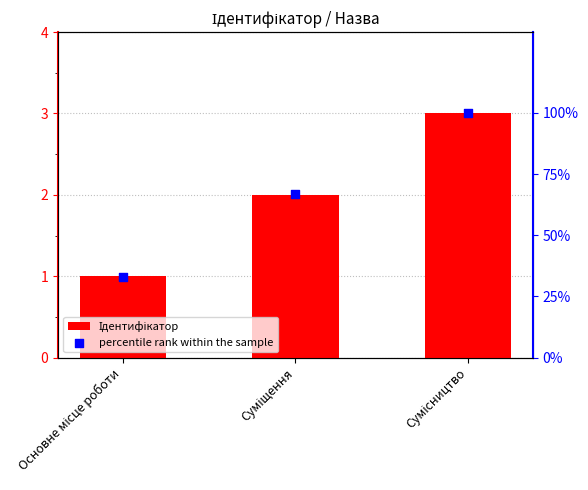

At which category is the sum across all series the highest?

Сумісництво